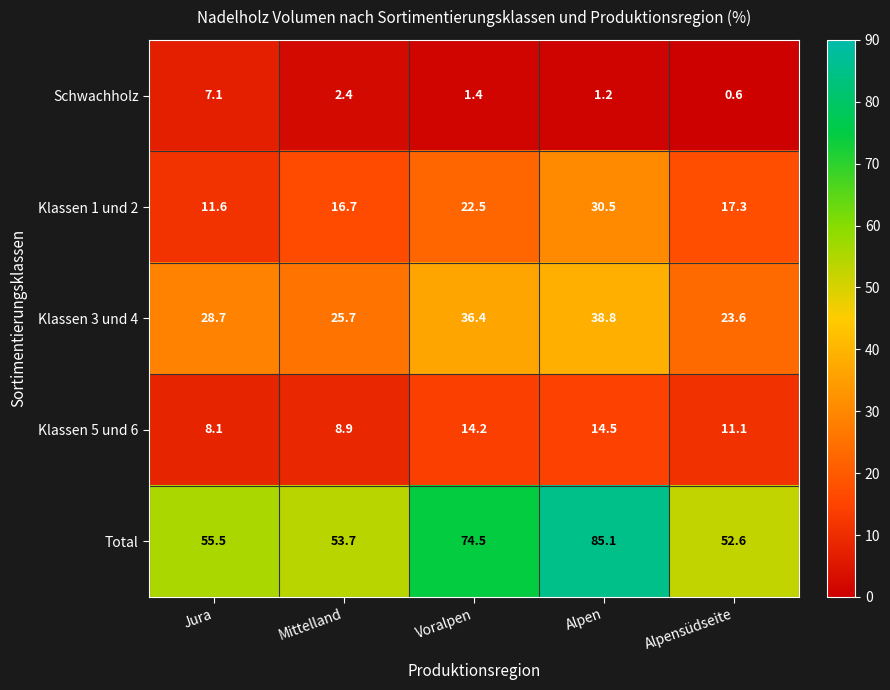

Reading left to right, transcribe all the data shown in this chart.

Schwachholz: 7.1	2.4	1.4	1.2	0.6
Klassen 1 und 2: 11.6	16.7	22.5	30.5	17.3
Klassen 3 und 4: 28.7	25.7	36.4	38.8	23.6
Klassen 5 und 6: 8.1	8.9	14.2	14.5	11.1
Total: 55.5	53.7	74.5	85.1	52.6